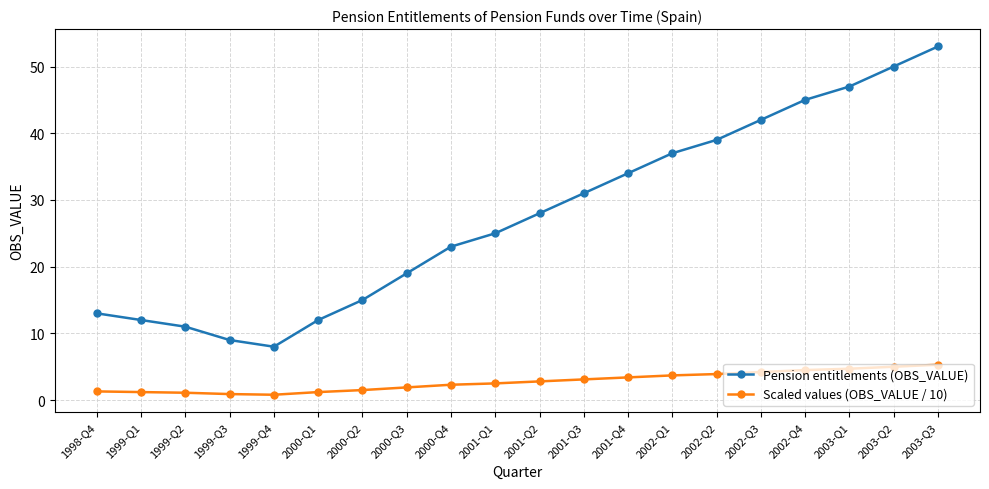

True or false: Pension entitlements (OBS_VALUE) and Scaled values (OBS_VALUE / 10) cross at least once.

False